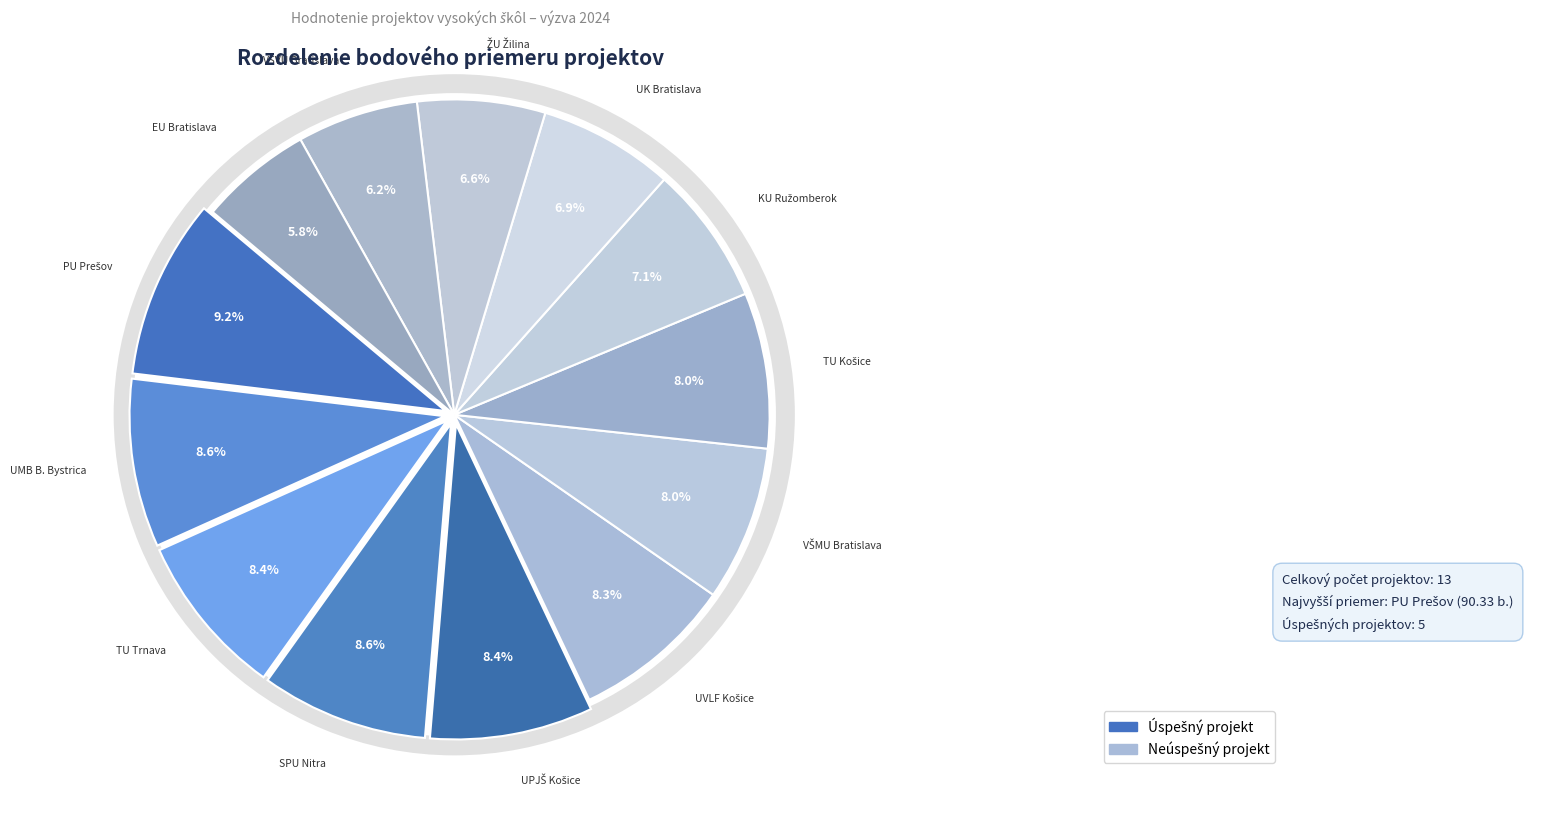

Combined, do Technická univerzita v Košiciach and Žilinská univerzita v Žiline account for over 50%?

No